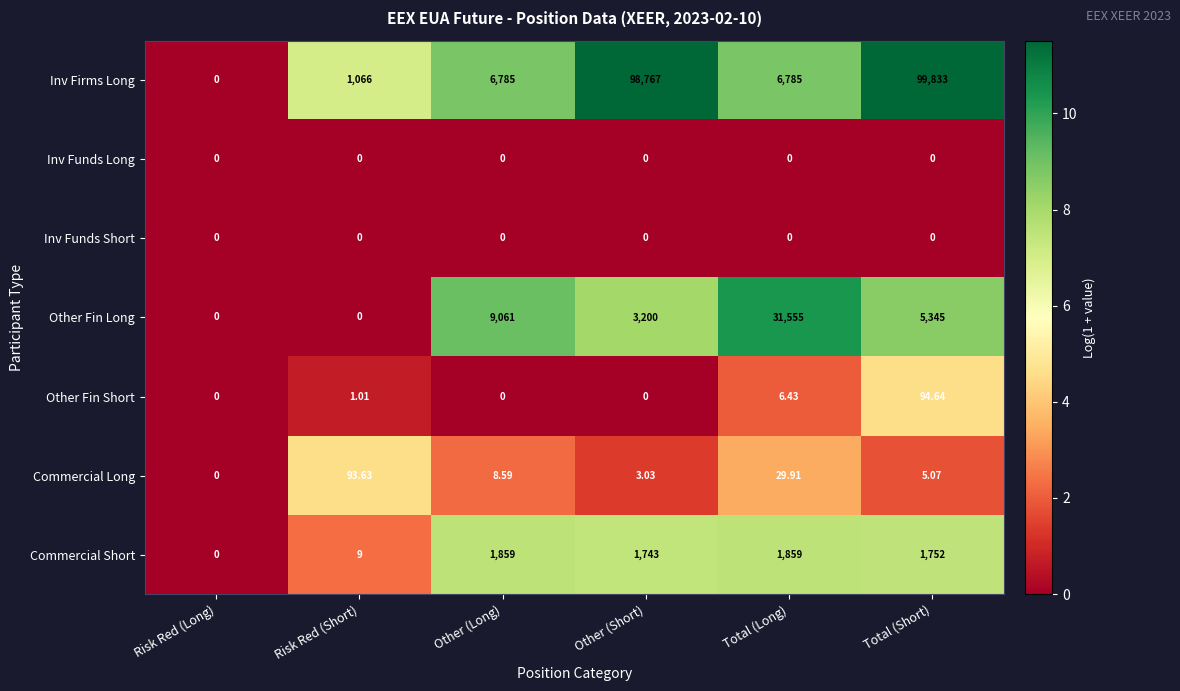

Which series has the largest range (max minus min)?

Inv Firms Long